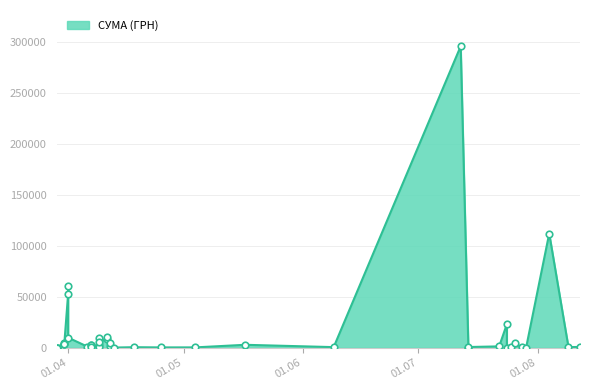

Approximately how many times larger is the value at 09.04.2016 compared to 06.04.2016?

0.6